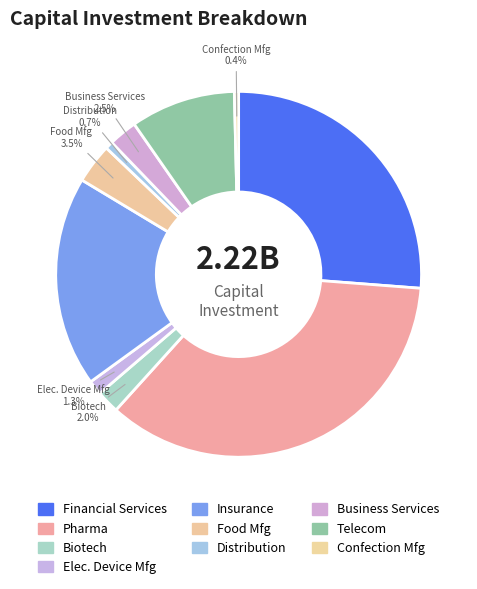

What is the change in value from Financial Services to Business Services?

-526620000